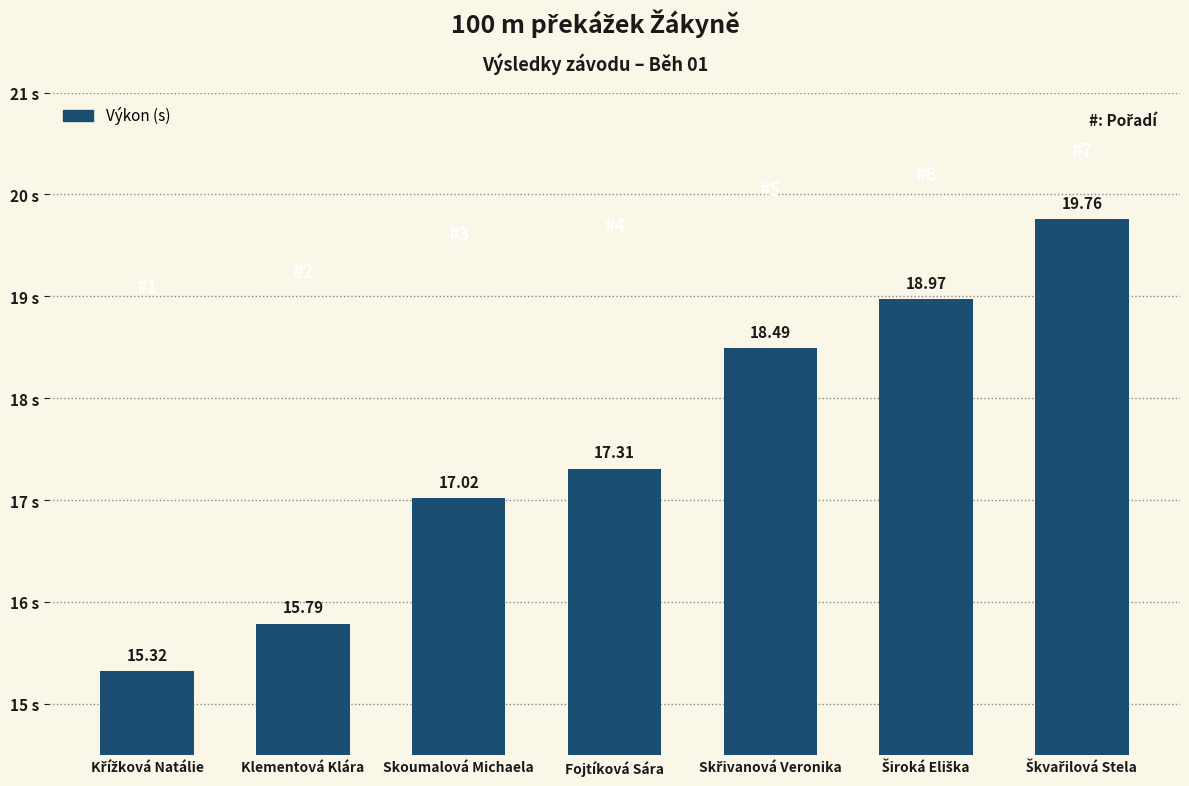

What is the value of the 3rd bar from the left?

17.0